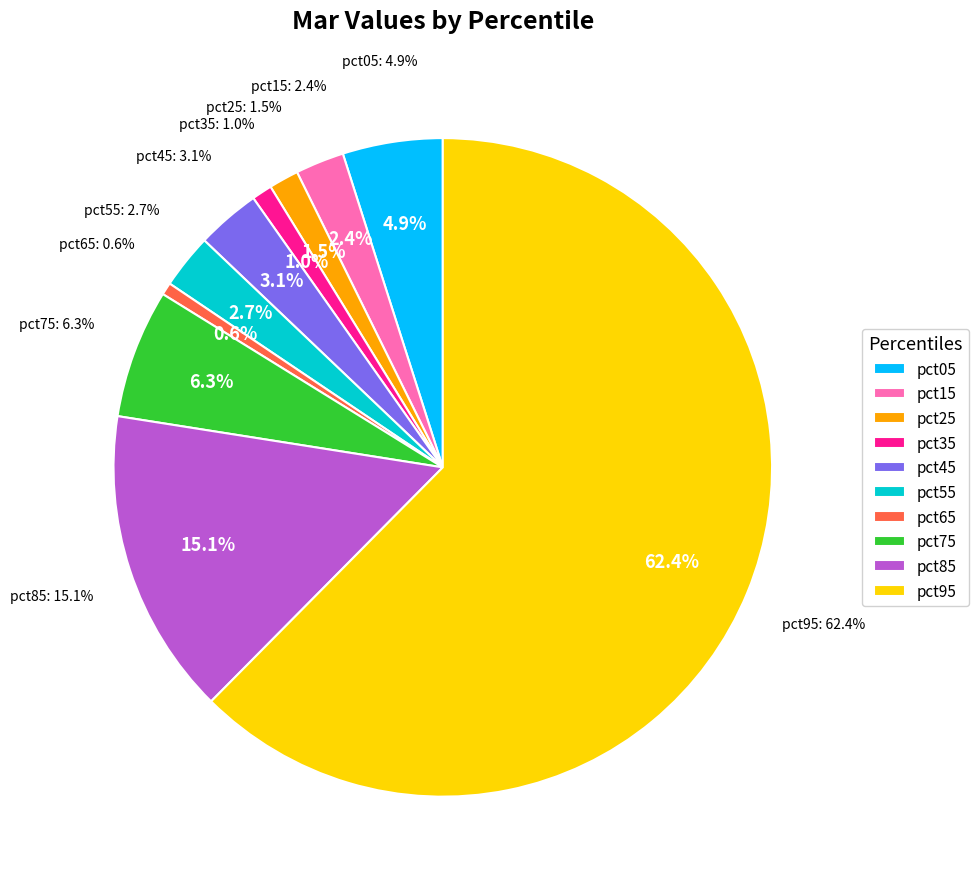

Does any single category account for the majority?

Yes